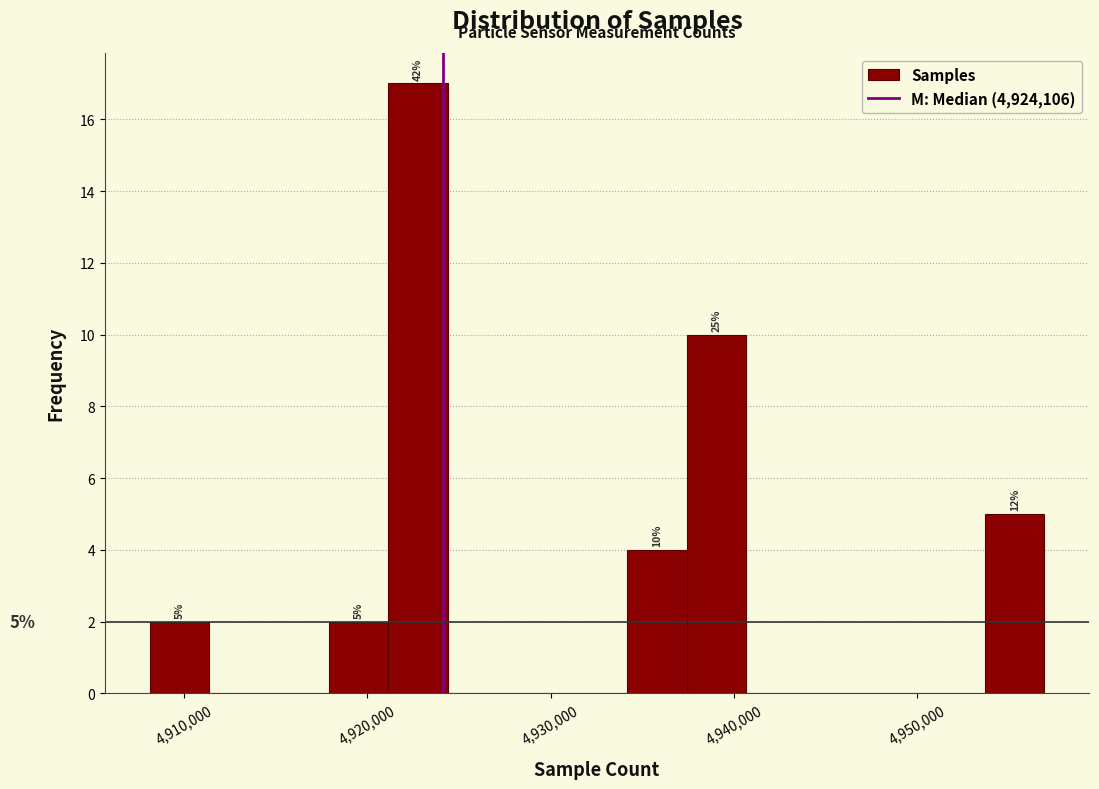

Read against the x-axis, roughly where is the centre of the tallest bar?

4923000